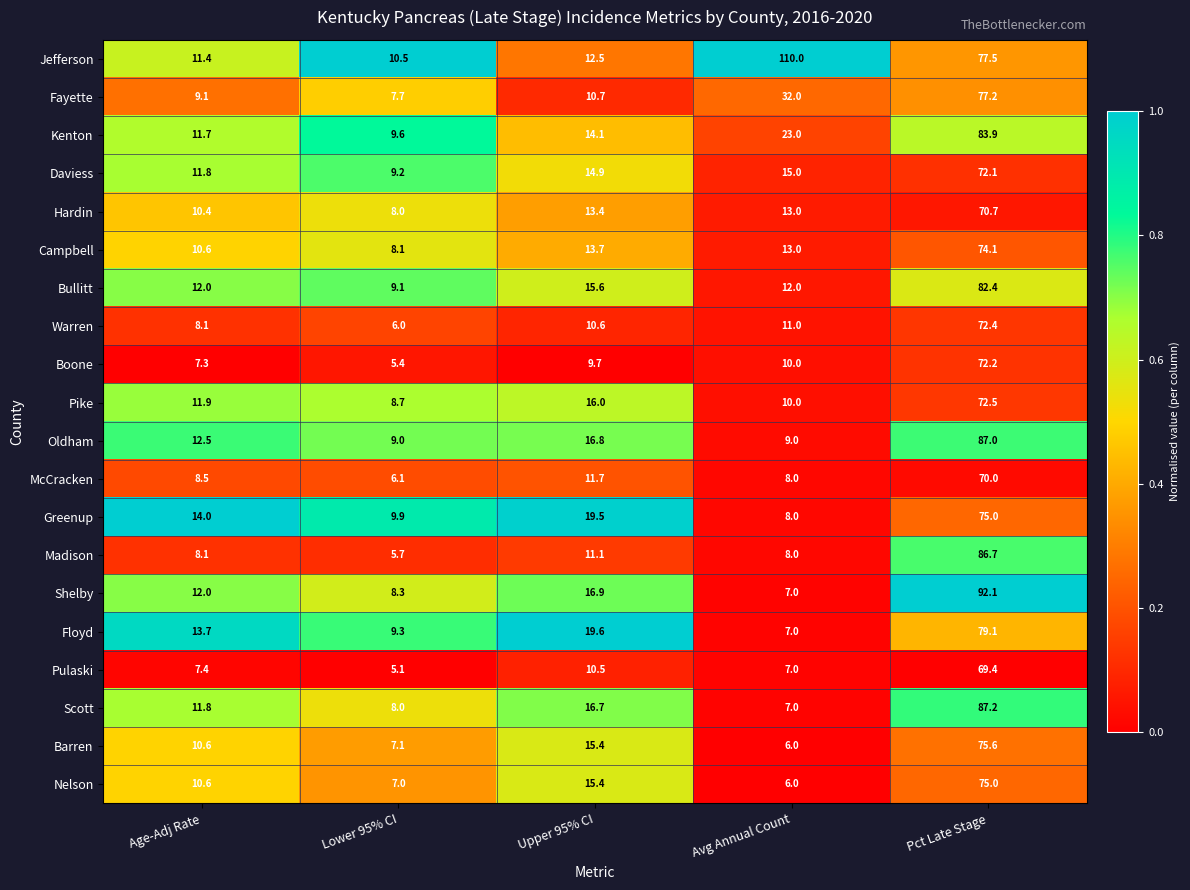

What value does the Floyd series have at Age-Adj Rate?

13.7